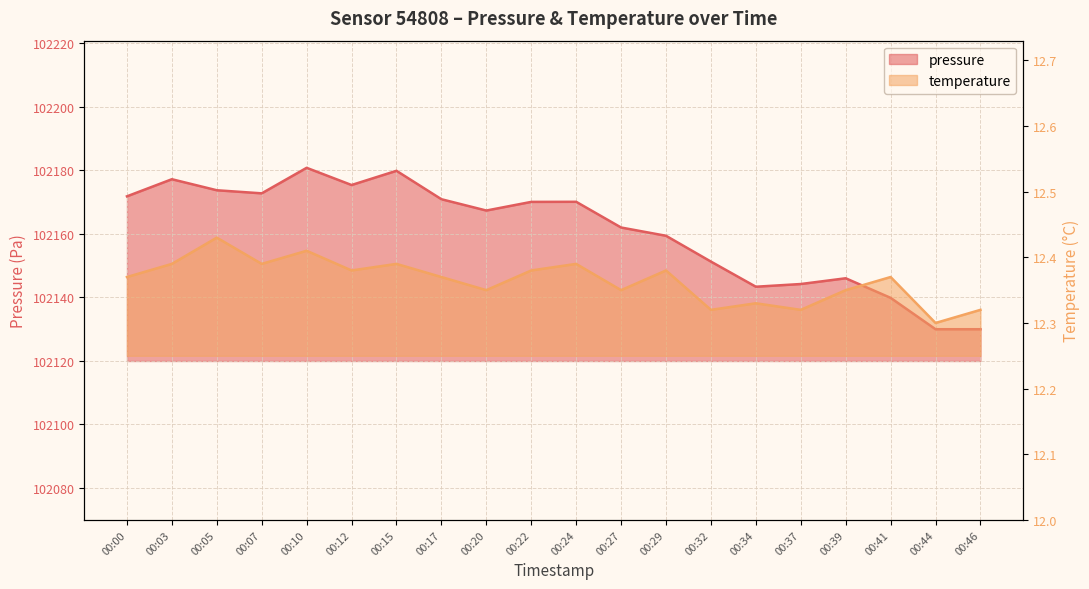

What are all the series names shown in the legend?

pressure, temperature